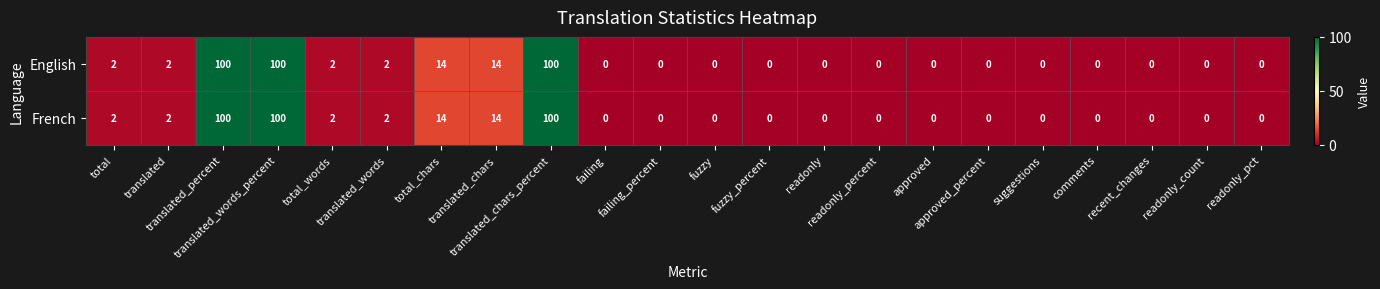

What is the maximum value for French?

100